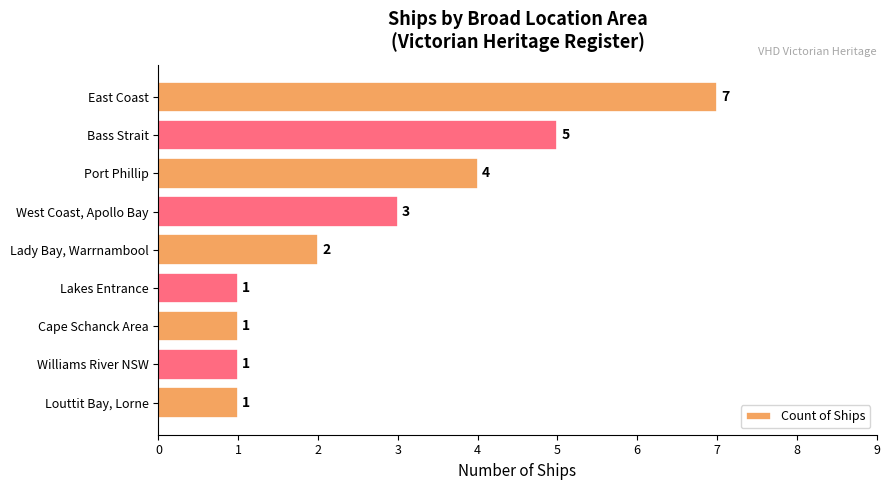

How many values are between 1 and 4?

7